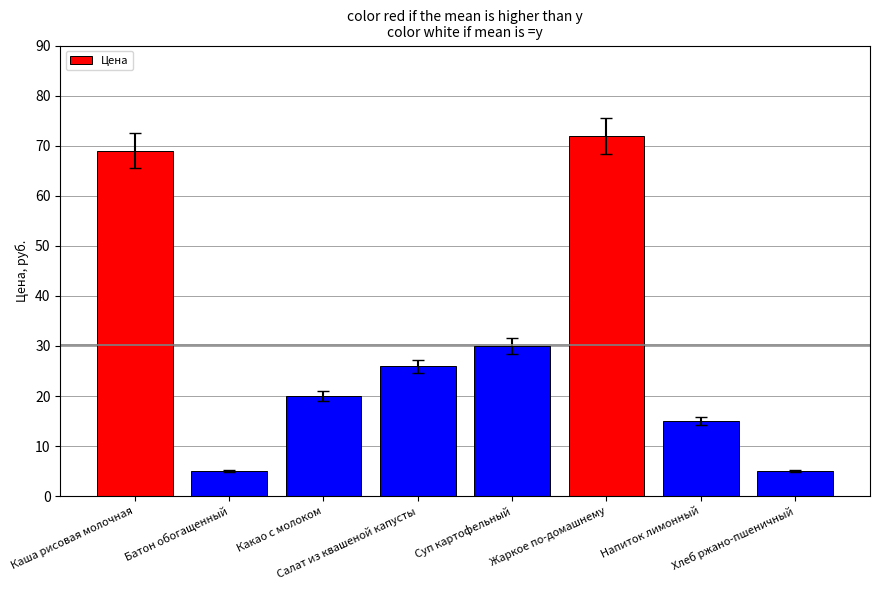

What is the minimum value shown in the chart?

5